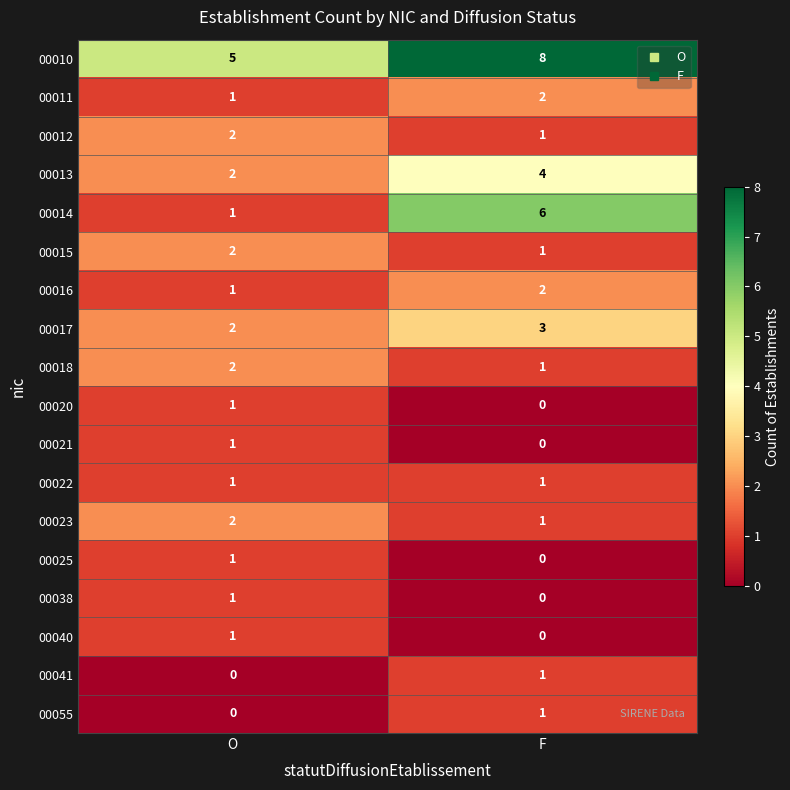

List the labels in order of 00015 value, smallest first.

F, O